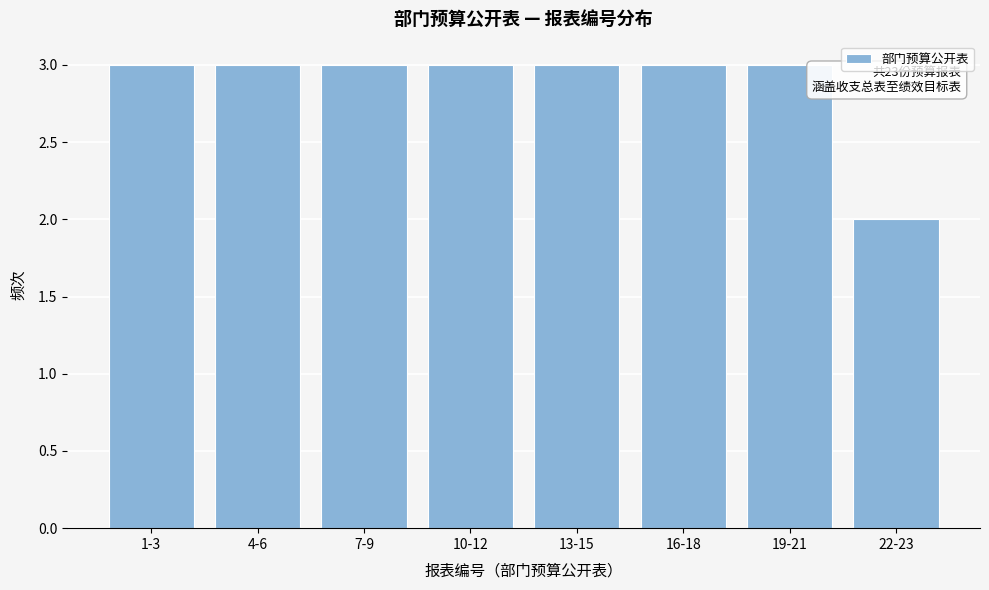

Reading left to right, what are all the values shown in this chart?

1-3=3	4-6=3	7-9=3	10-12=3	13-15=3	16-18=3	19-21=3	22-23=2